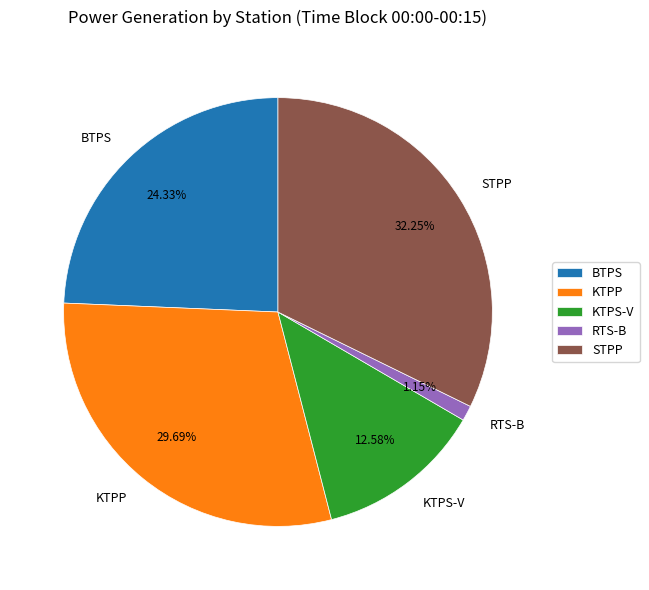

Rank the categories by value from highest to lowest.

STPP, KTPP, BTPS, KTPS-V, RTS-B